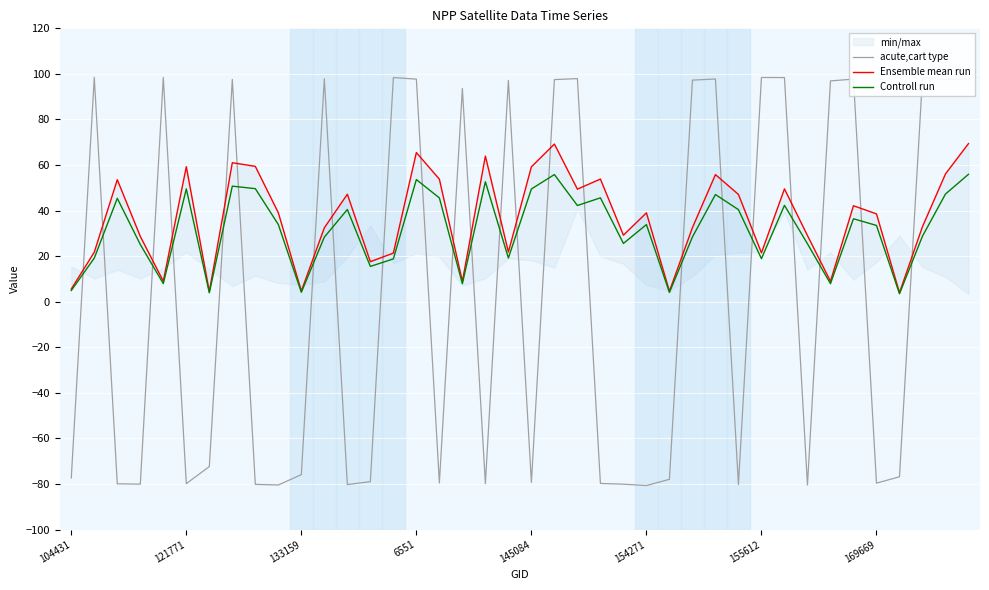

What is the highest value of the Controll run series?

55.9